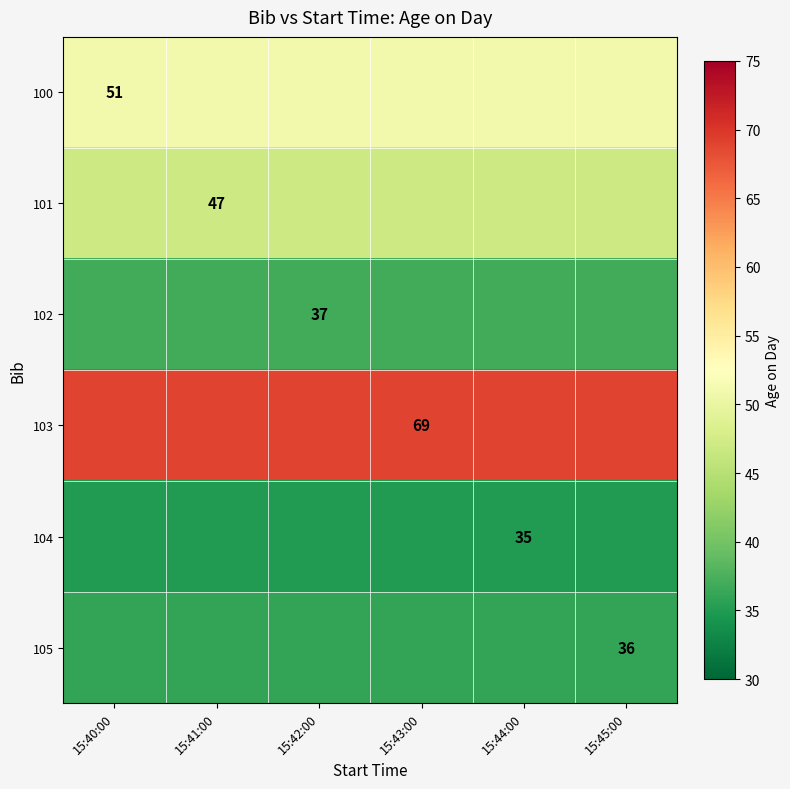

At which category is the sum across all series the highest?

15:40:00